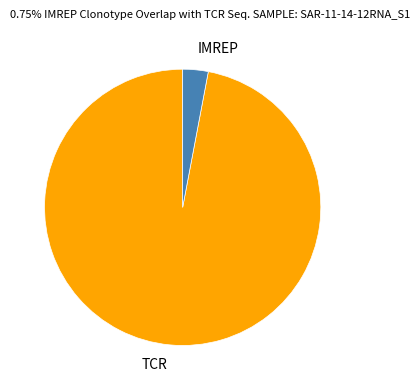

True or false: IMREP accounts for 17% of the total.

False